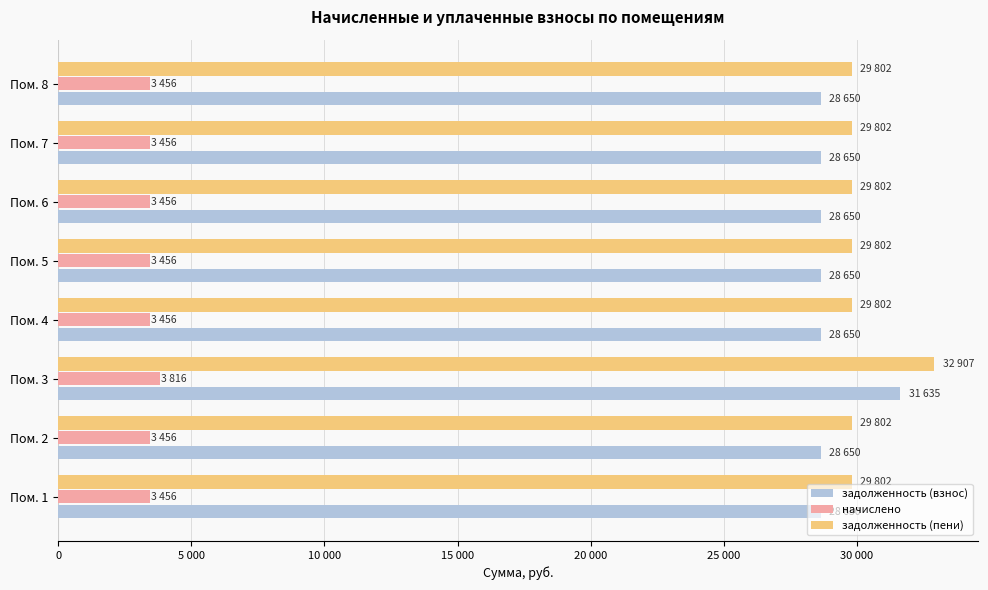

What is the difference between the maximum and minimum values in the задолженность (взнос) series?

2984.4